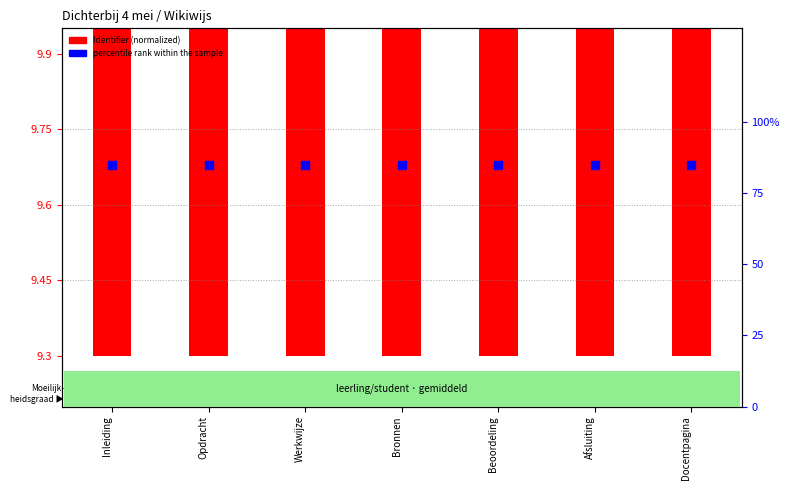

Which series reaches the minimum Y coordinate?

Identifier (normalized)